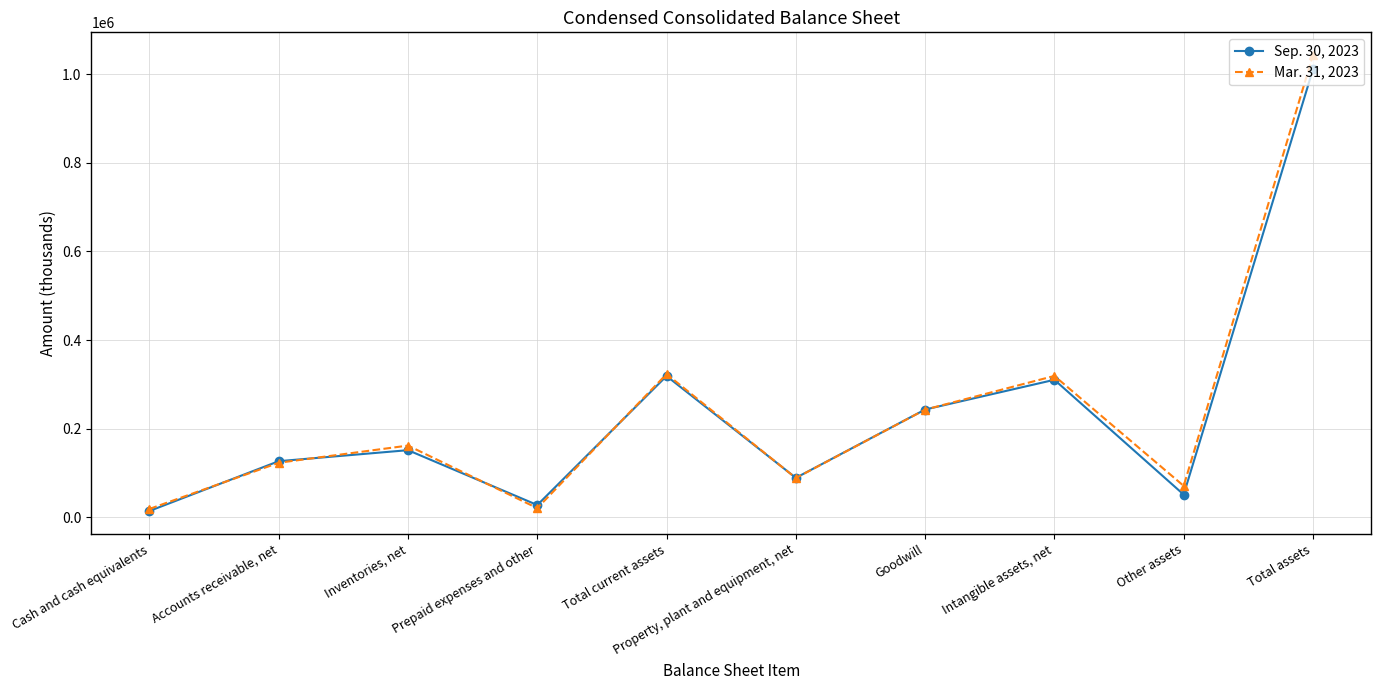

Which category has the lowest value in the Sep. 30, 2023 series?

Cash and cash equivalents